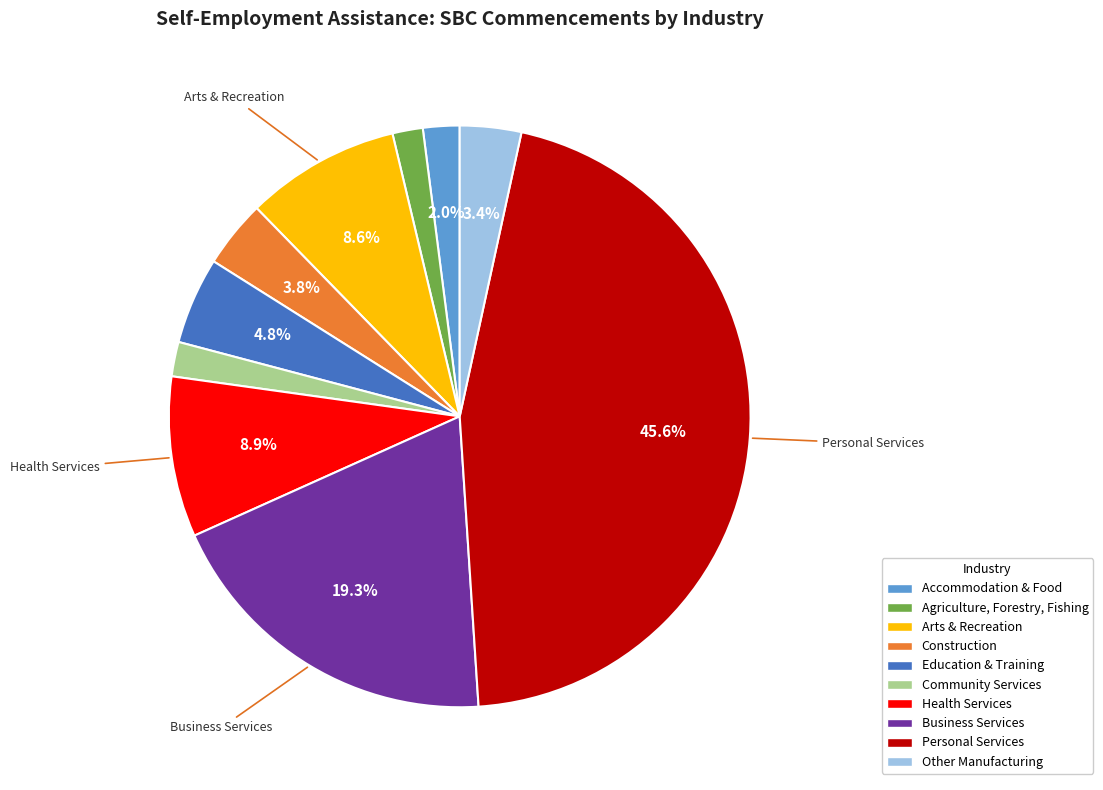

Between Health Services and Personal Services, which is larger?

Personal Services